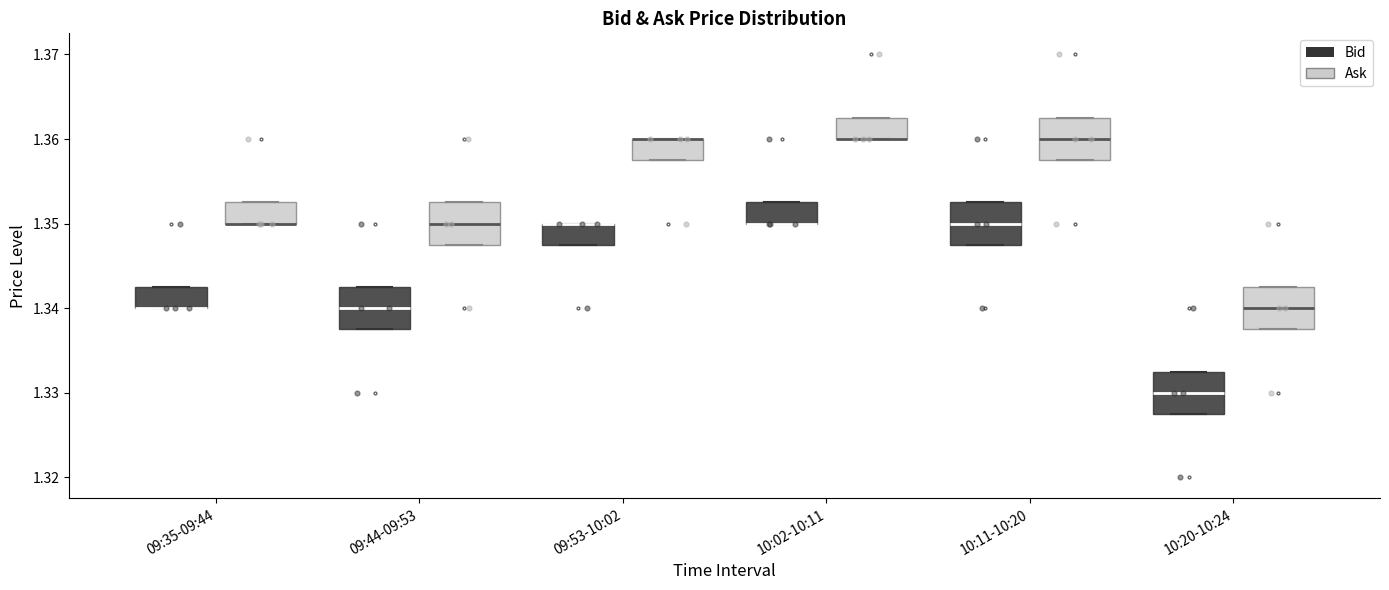

Reading left to right, transcribe this box plot: for each box, give where its median line is, the range the box spans, and where its two whiskers end, as read against the y-axis. The values are not printed on the chart, so give them approximately, as read against the axis.

09:35-09:44 (Bid): median 1.340 (drawn on the box's lower edge), box 1.340 to 1.343, whiskers 1.340 to 1.343
09:35-09:44 (Ask): median 1.350 (drawn on the box's lower edge), box 1.350 to 1.353, whiskers 1.350 to 1.353
09:44-09:53 (Bid): median 1.340, box 1.338 to 1.343, whiskers 1.338 to 1.343
09:44-09:53 (Ask): median 1.350, box 1.348 to 1.353, whiskers 1.348 to 1.353
09:53-10:02 (Bid): median 1.350 (drawn on the box's upper edge), box 1.348 to 1.350, whiskers 1.348 to 1.350
09:53-10:02 (Ask): median 1.360 (drawn on the box's upper edge), box 1.358 to 1.360, whiskers 1.358 to 1.360
10:02-10:11 (Bid): median 1.350 (drawn on the box's lower edge), box 1.350 to 1.353, whiskers 1.350 to 1.353
10:02-10:11 (Ask): median 1.360 (drawn on the box's lower edge), box 1.360 to 1.363, whiskers 1.360 to 1.363
10:11-10:20 (Bid): median 1.350, box 1.348 to 1.353, whiskers 1.348 to 1.353
10:11-10:20 (Ask): median 1.360, box 1.358 to 1.363, whiskers 1.358 to 1.363
10:20-10:24 (Bid): median 1.330, box 1.328 to 1.333, whiskers 1.328 to 1.333
10:20-10:24 (Ask): median 1.340, box 1.338 to 1.343, whiskers 1.338 to 1.343